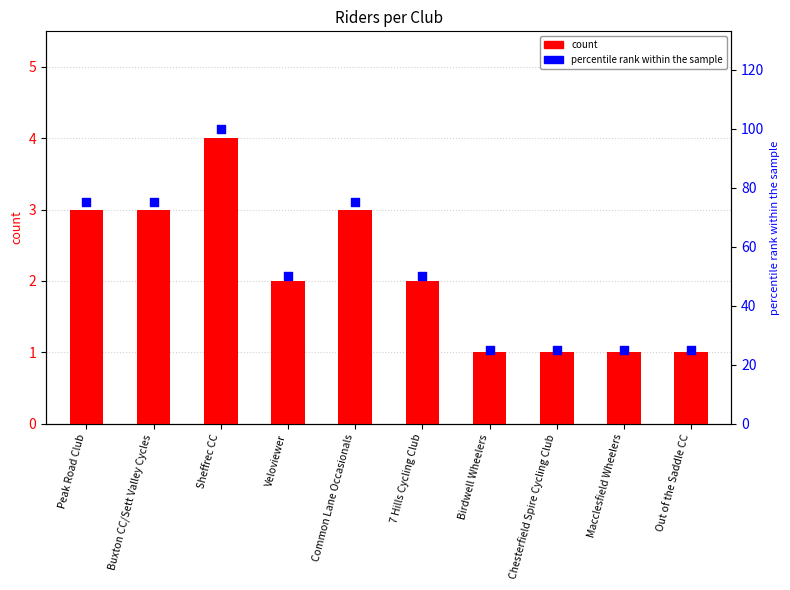

Which series contains the highest Y value?

percentile rank within the sample